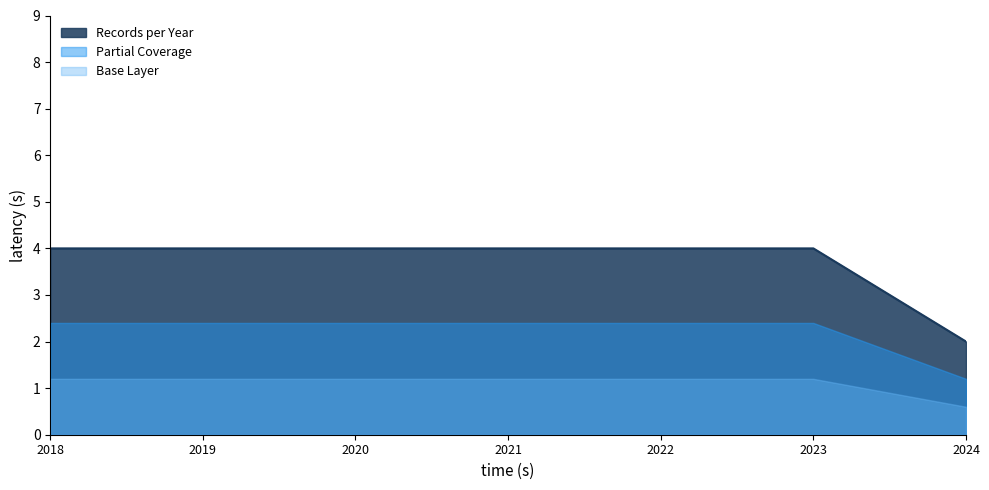

True or false: the data shows 0 at 2020.

False